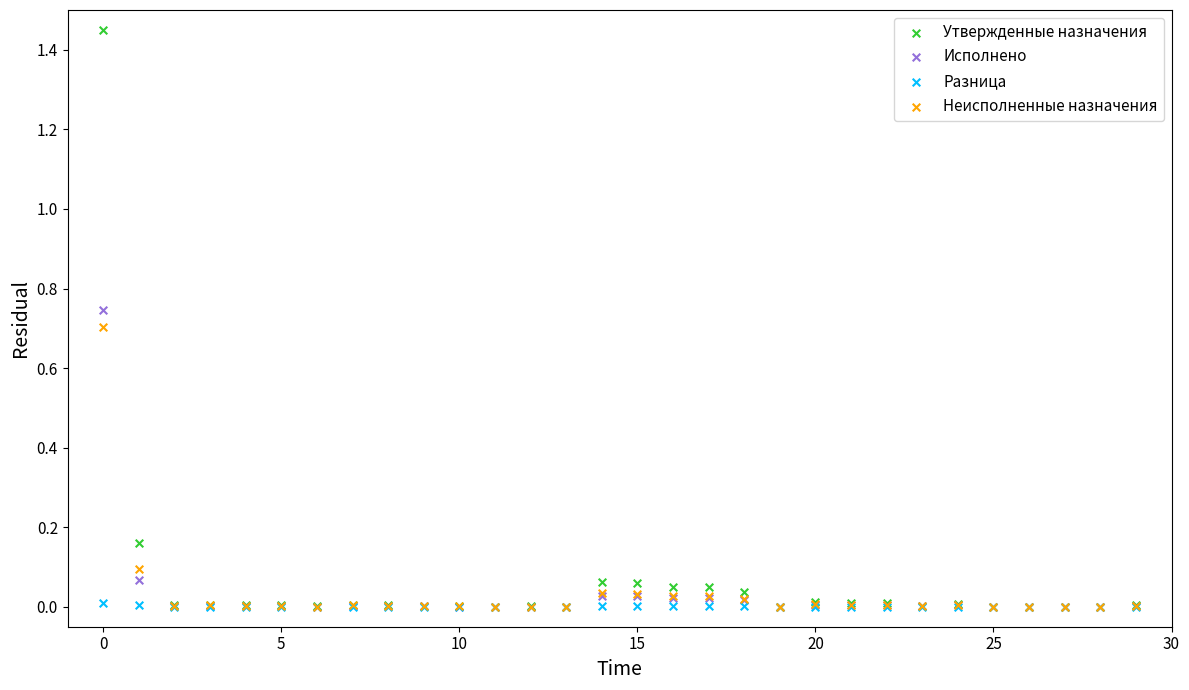

Which series has the widest spread of Y values?

Утвержденные назначения